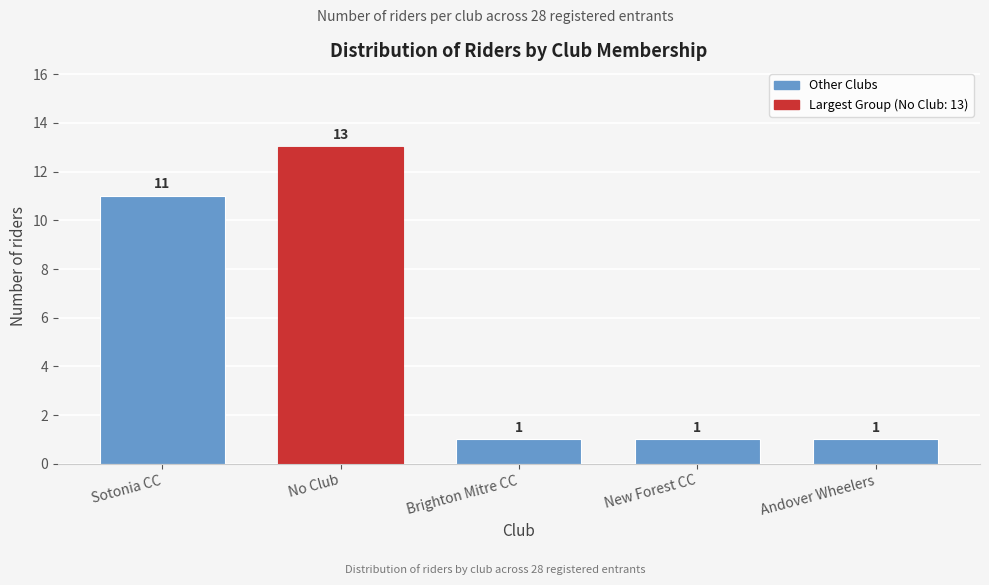

Reading left to right, extract all data points from this chart.

Sotonia CC=11	No Club=13	Brighton Mitre CC=1	New Forest CC=1	Andover Wheelers=1